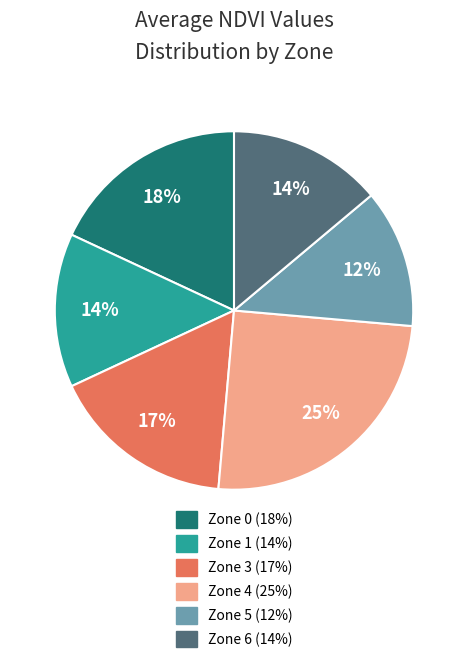

Is there a majority slice in this chart?

No